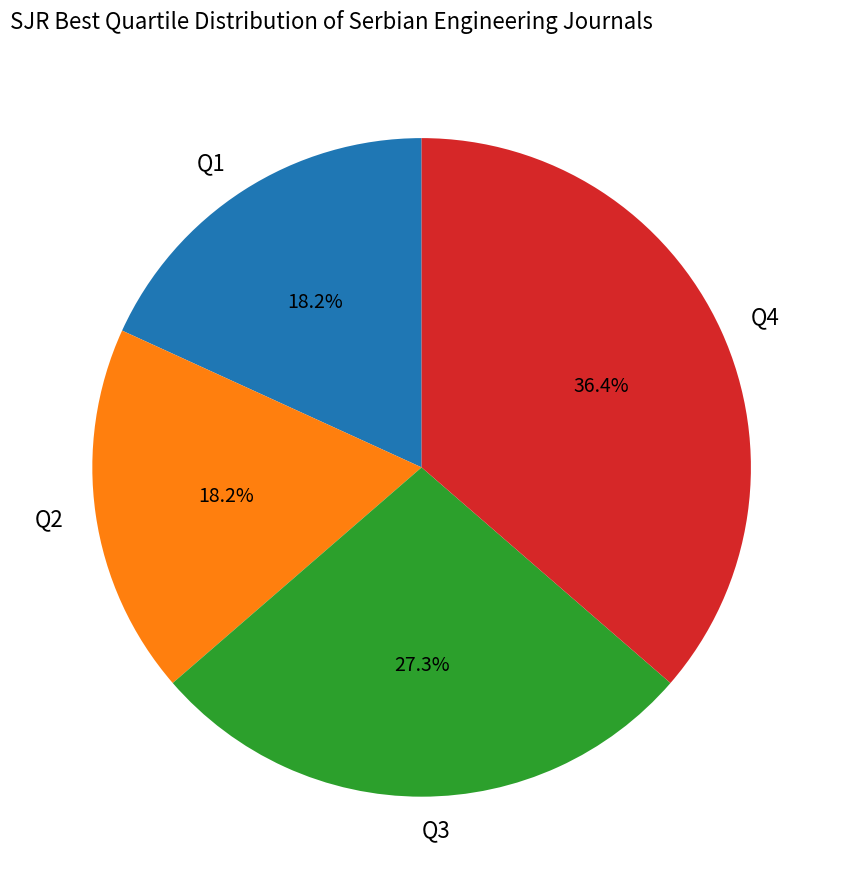

Is Q3 the majority of the pie?

No